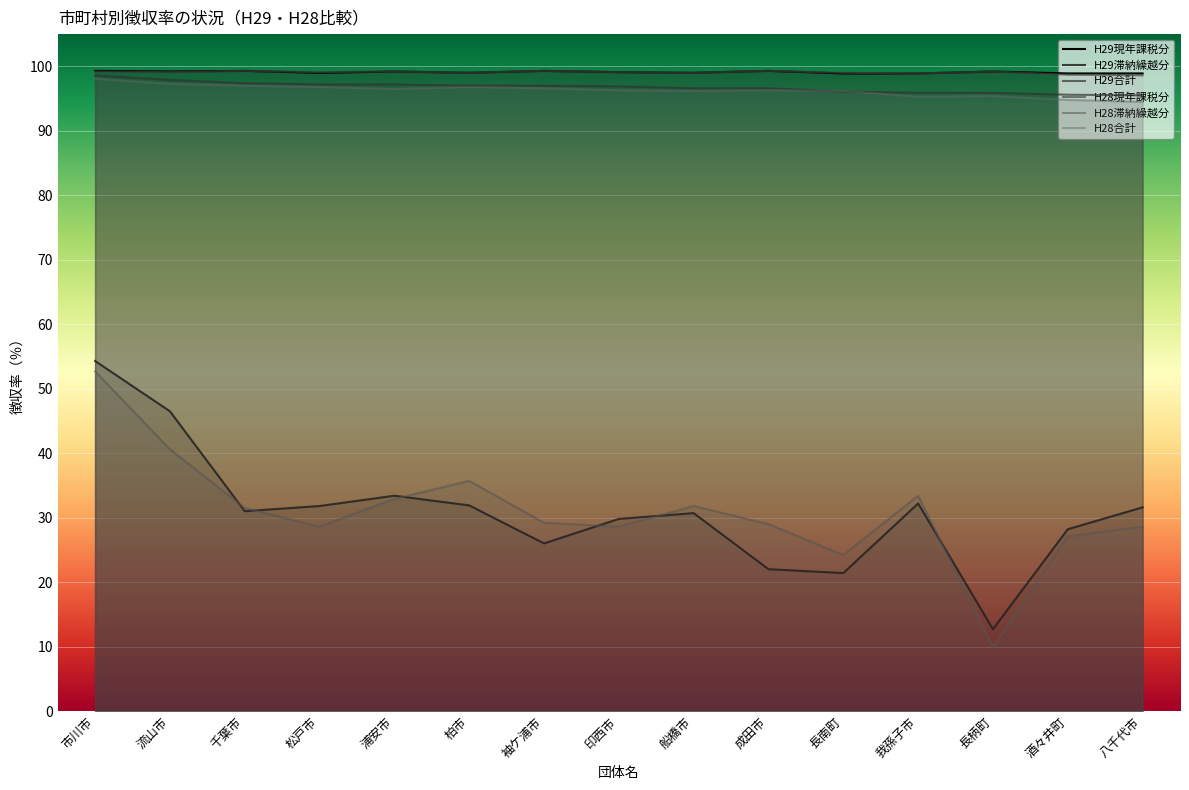

What is the sum of all H28合計 values?

1444.1